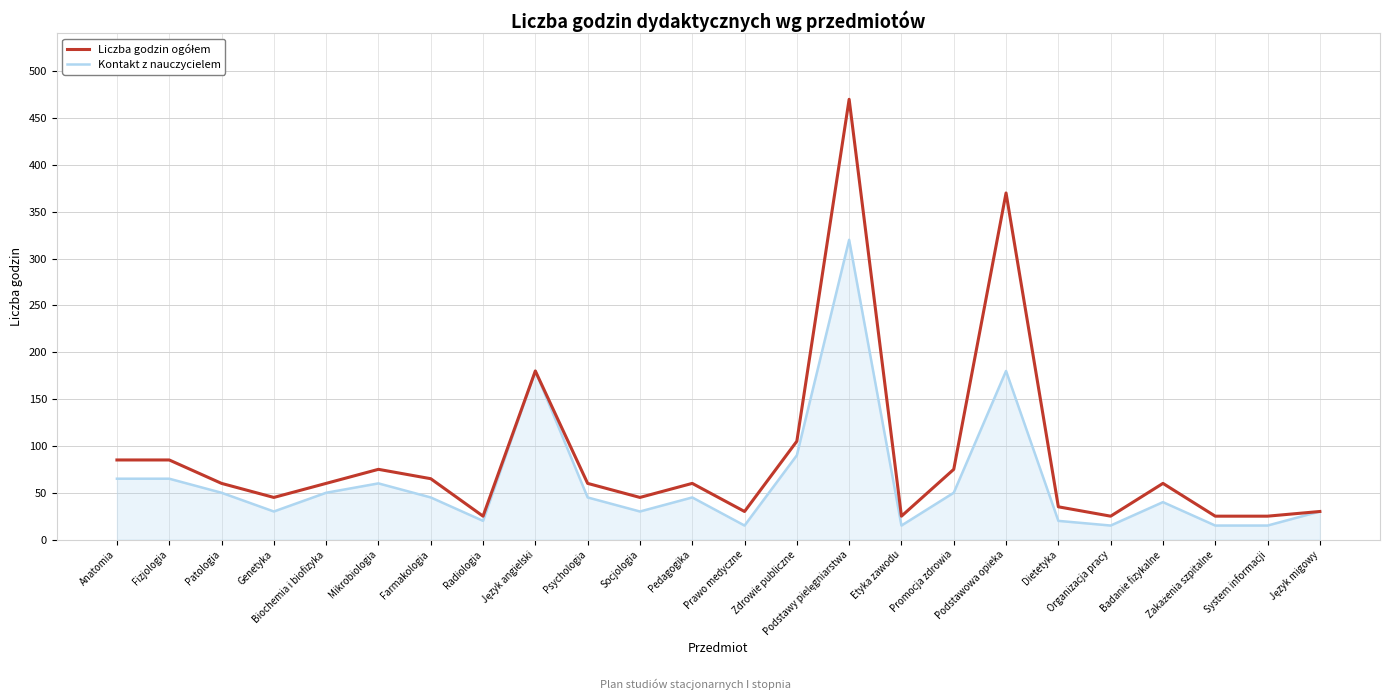

What is the spread (max minus min) of values at Etyka zawodu?

10